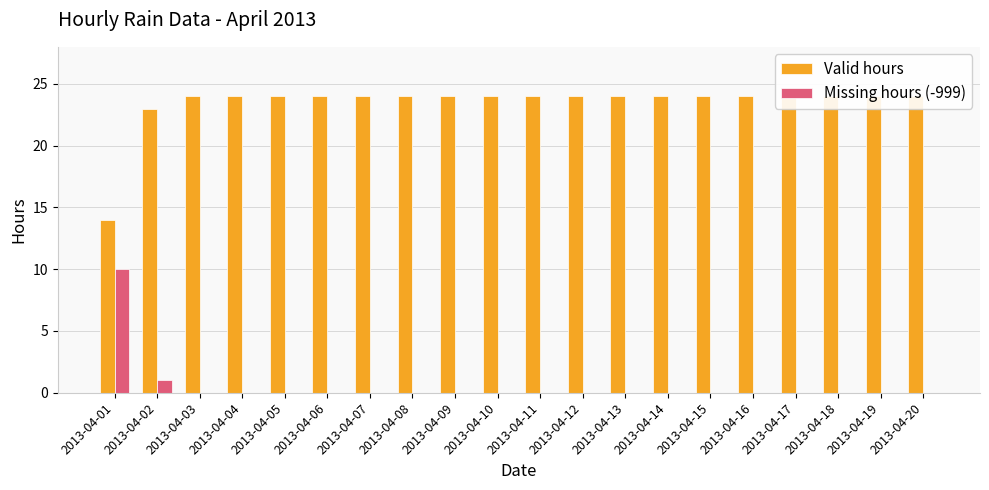

What are all the series names shown in the legend?

Valid hours, Missing hours (-999)